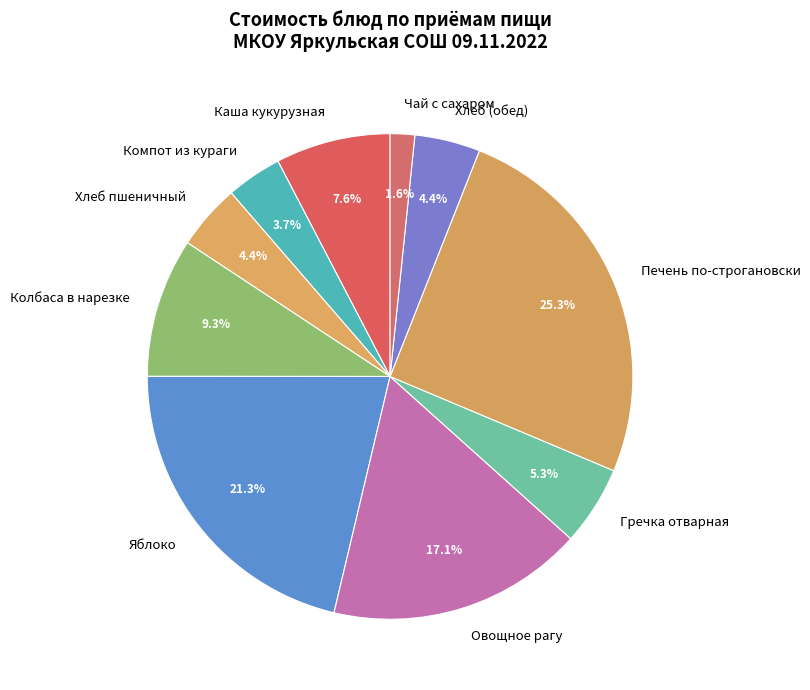

Approximately how many times larger is the value at Колбаса в нарезке compared to Овощное рагу?

0.5